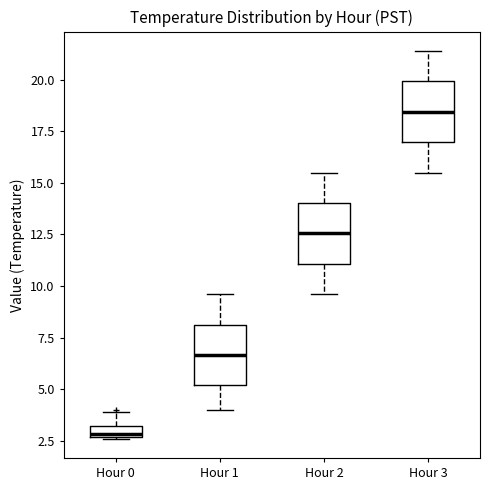

Which box's median line is the highest?

Hour 3